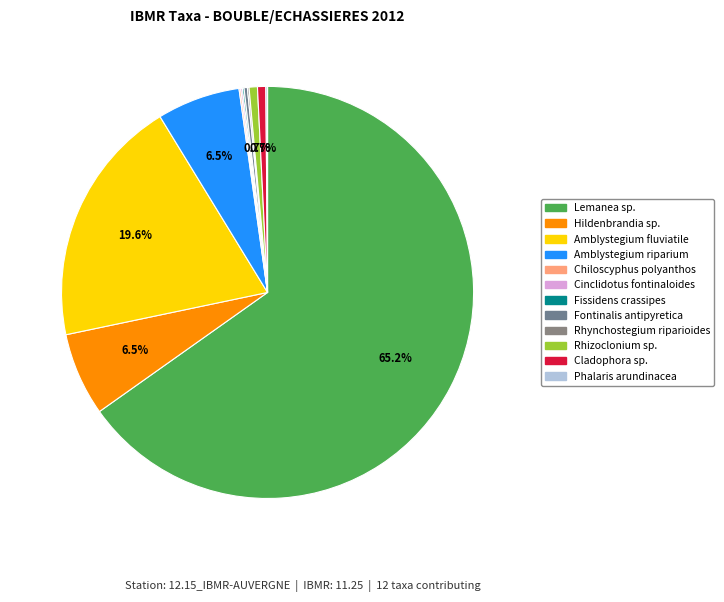

Does Rhizoclonium sp. account for over 50% of the chart?

No